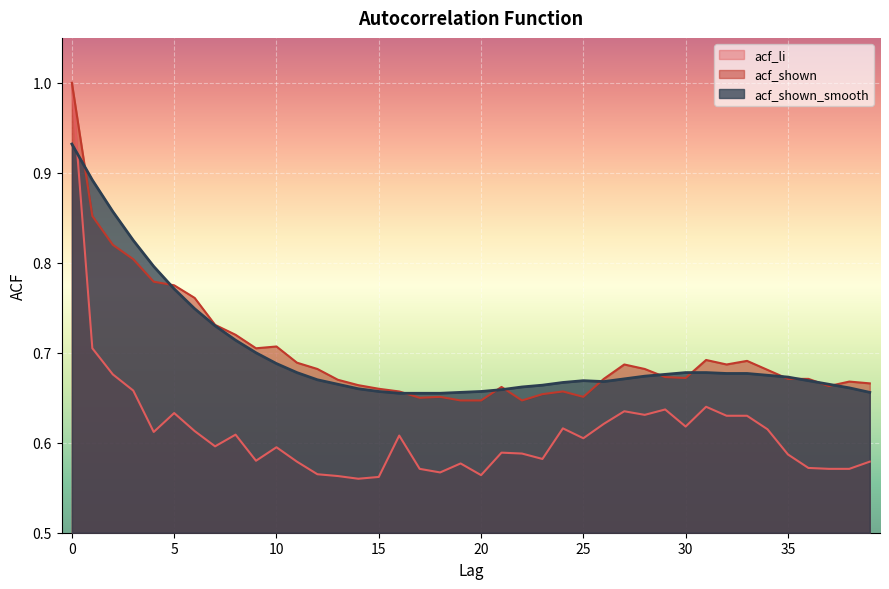

True or false: acf_shown and acf_li cross at least once.

False